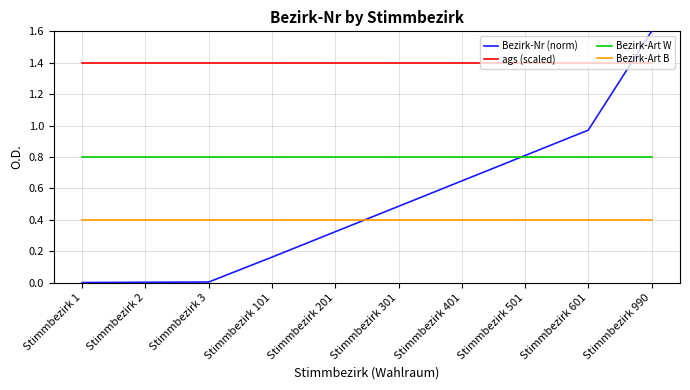

At Stimmbezirk 201, list the series in order from largest to smallest.

ags (scaled), Bezirk-Art W, Bezirk-Art B, Bezirk-Nr (norm)